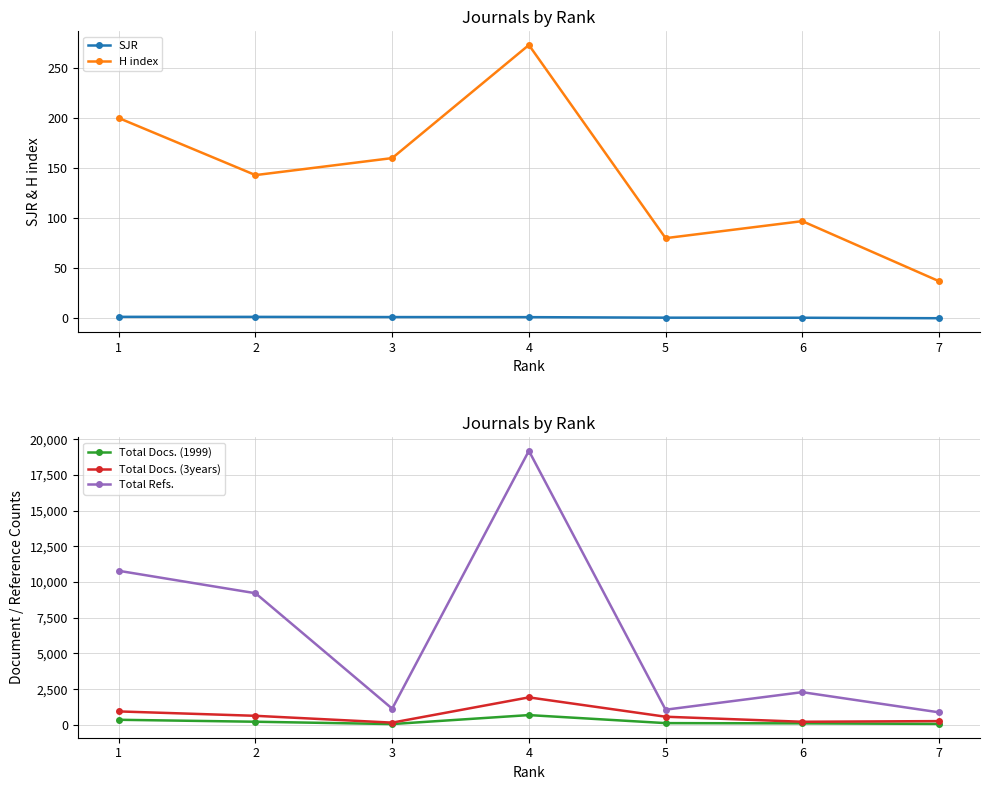

What are all the series names shown in the legend?

SJR, H index, Total Docs. (1999), Total Docs. (3years), Total Refs.